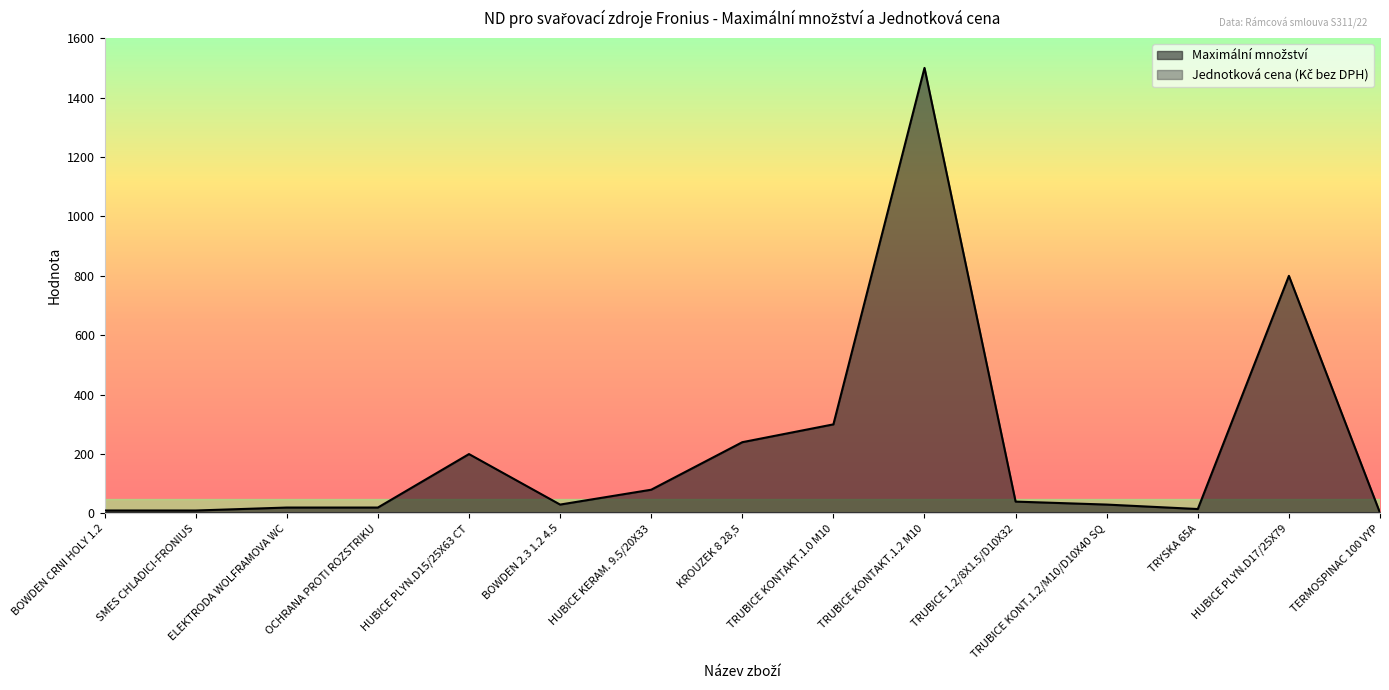

True or false: the data shows 80 at HUBICE KERAM. 9.5/20X33.

True